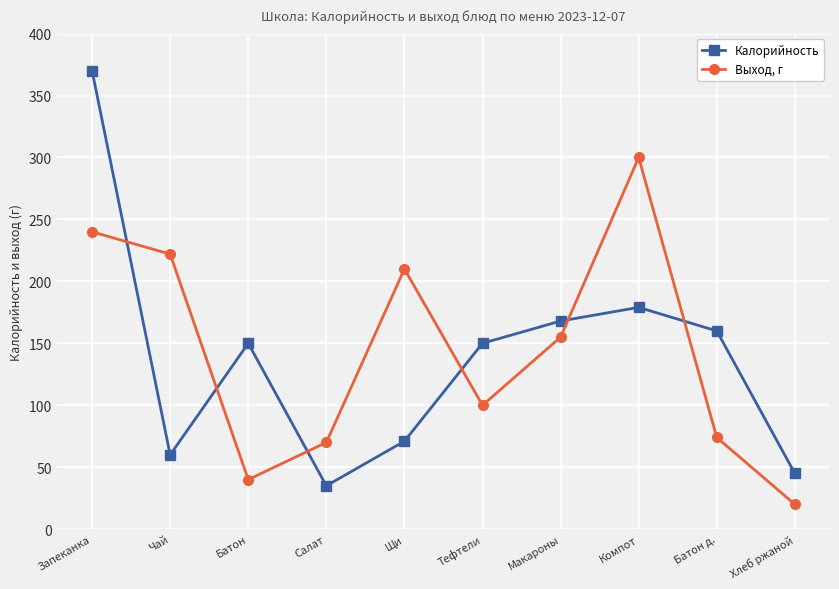

Reading left to right, what are all the values shown in this chart?

Калорийность: 370	60	150	35	71	150	168	179	160	45
Выход, г: 240	222	40	70	210	100	155	300	74	20